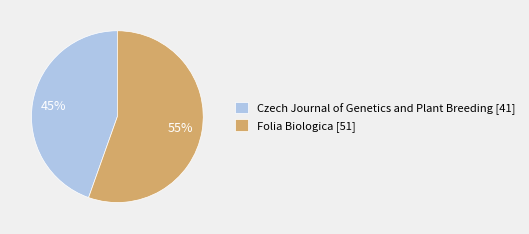

Does any single category account for the majority?

Yes